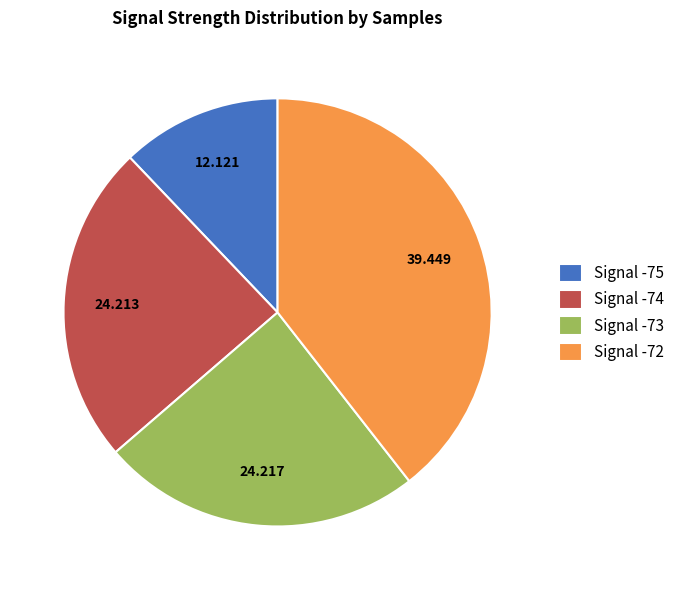

Does Signal -74 represent more than half of the total?

No